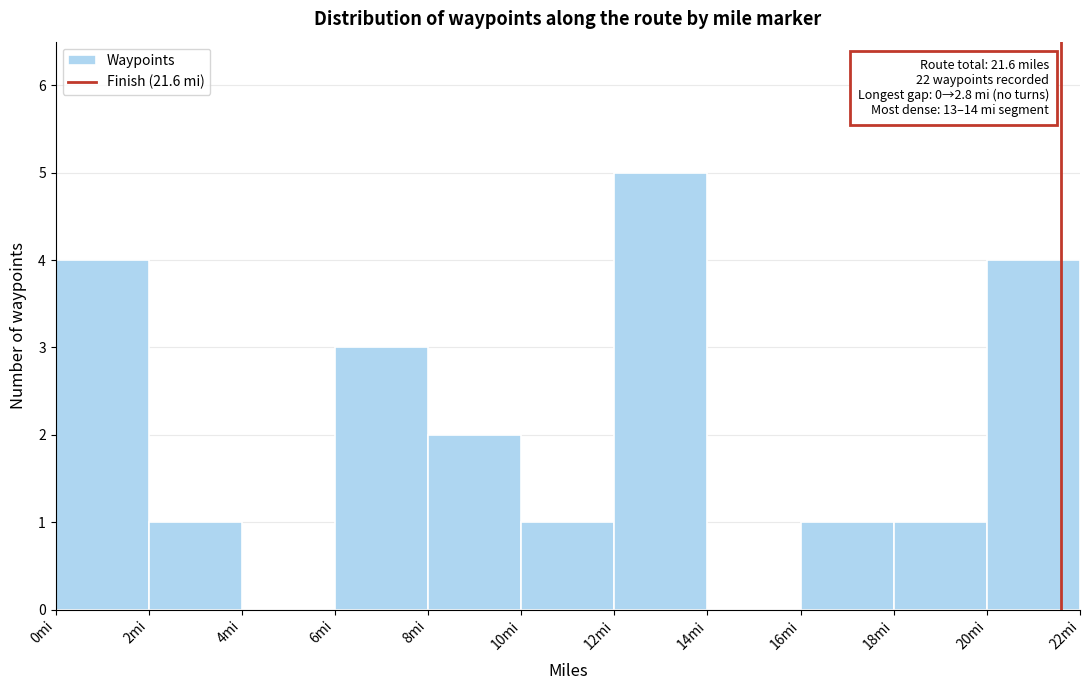

Which range on the x-axis has the tallest bar?

12 to 14